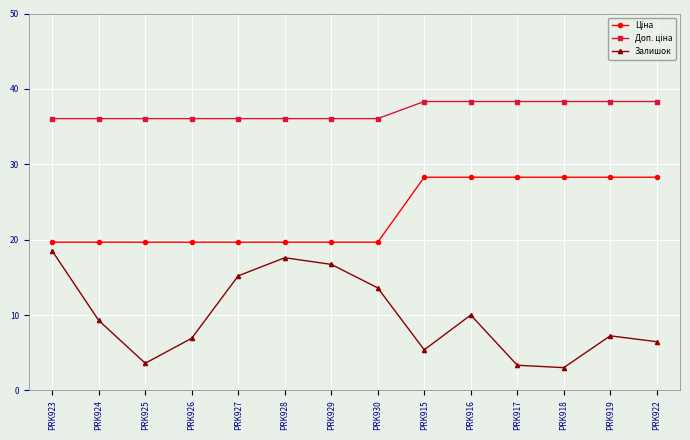

At how many categories does at least one series exceed 16?

14